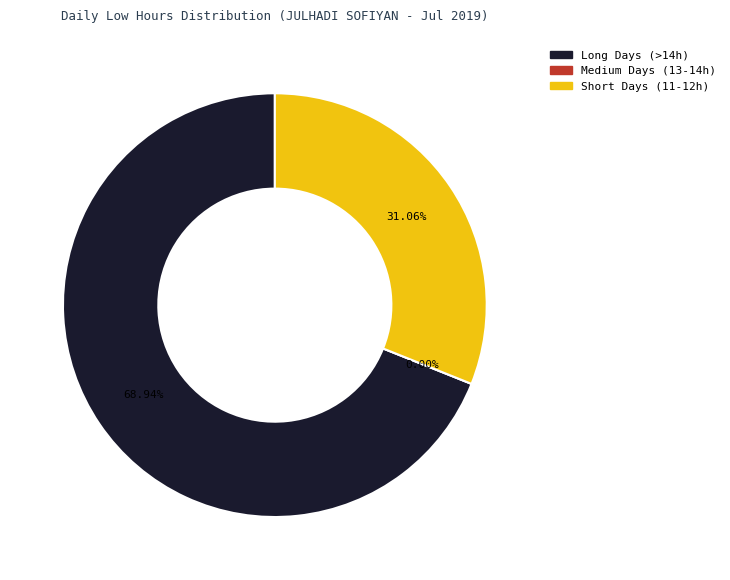

Is 17 Wed the majority of the pie?

No